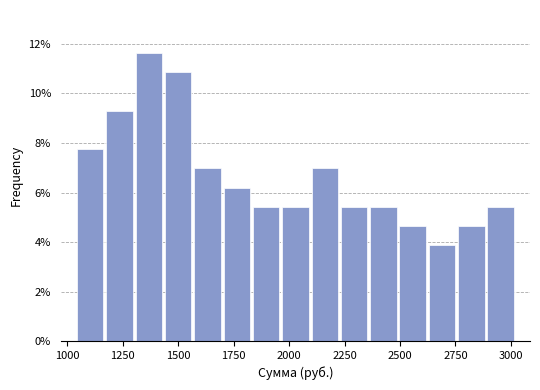

Read against the x-axis, roughly where is the centre of the tallest bar?

1350